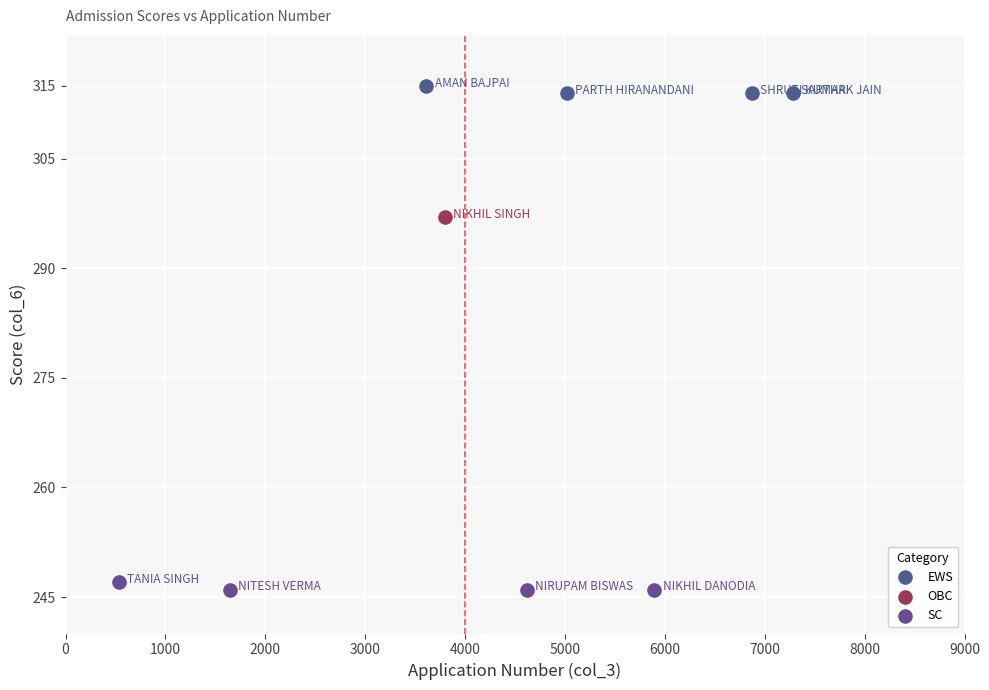

Which series reaches the maximum Y coordinate?

EWS